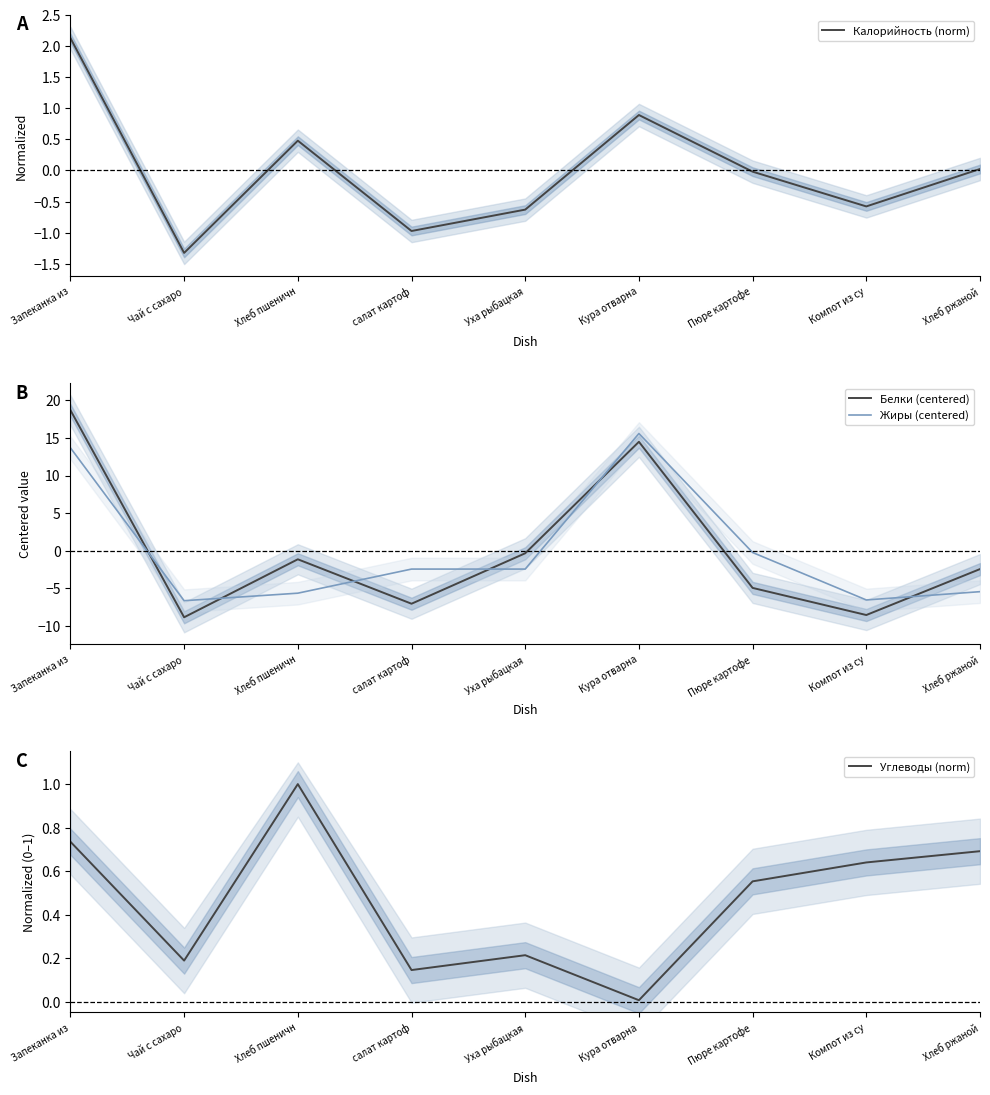

What position from the right is Запеканка из?

9